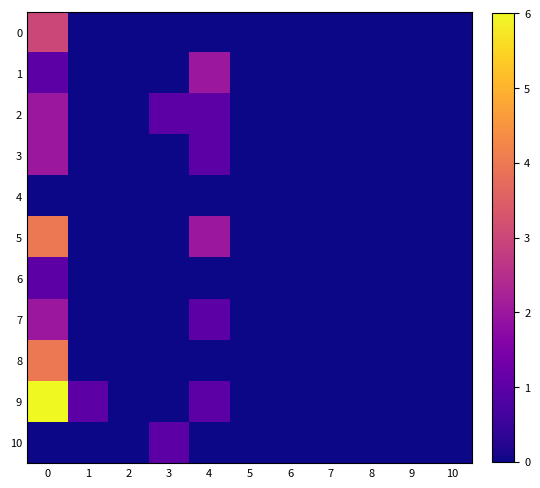

Reading right to left, extract all data points from this chart.

0: 10=0	9=0	8=0	7=0	6=0	5=0	4=0	3=0	2=0	1=0	0=3
1: 10=0	9=0	8=0	7=0	6=0	5=0	4=2	3=0	2=0	1=0	0=1
2: 10=0	9=0	8=0	7=0	6=0	5=0	4=1	3=1	2=0	1=0	0=2
3: 10=0	9=0	8=0	7=0	6=0	5=0	4=1	3=0	2=0	1=0	0=2
4: 10=0	9=0	8=0	7=0	6=0	5=0	4=0	3=0	2=0	1=0	0=0
5: 10=0	9=0	8=0	7=0	6=0	5=0	4=2	3=0	2=0	1=0	0=4
6: 10=0	9=0	8=0	7=0	6=0	5=0	4=0	3=0	2=0	1=0	0=1
7: 10=0	9=0	8=0	7=0	6=0	5=0	4=1	3=0	2=0	1=0	0=2
8: 10=0	9=0	8=0	7=0	6=0	5=0	4=0	3=0	2=0	1=0	0=4
9: 10=0	9=0	8=0	7=0	6=0	5=0	4=1	3=0	2=0	1=1	0=6
10: 10=0	9=0	8=0	7=0	6=0	5=0	4=0	3=1	2=0	1=0	0=0